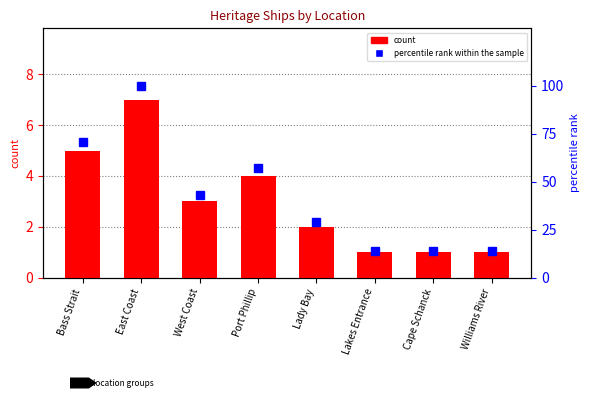

Which category has the highest value in the count series?

East Coast